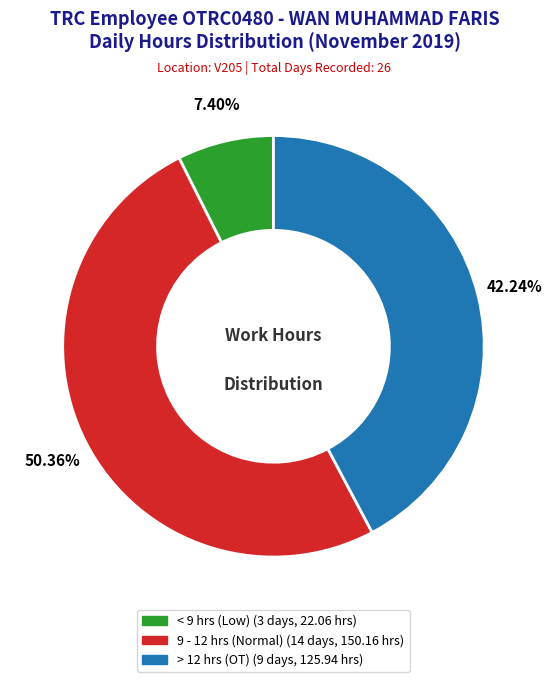

How many slices are in this pie chart?

3